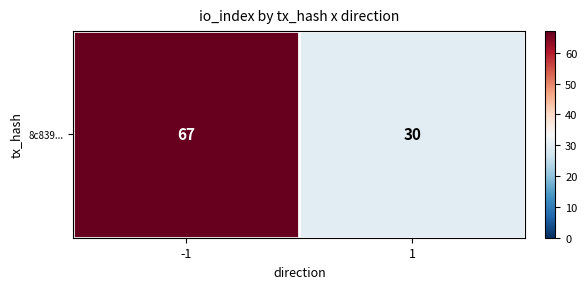

The chart shows a value of 117 at -1. True or false?

False